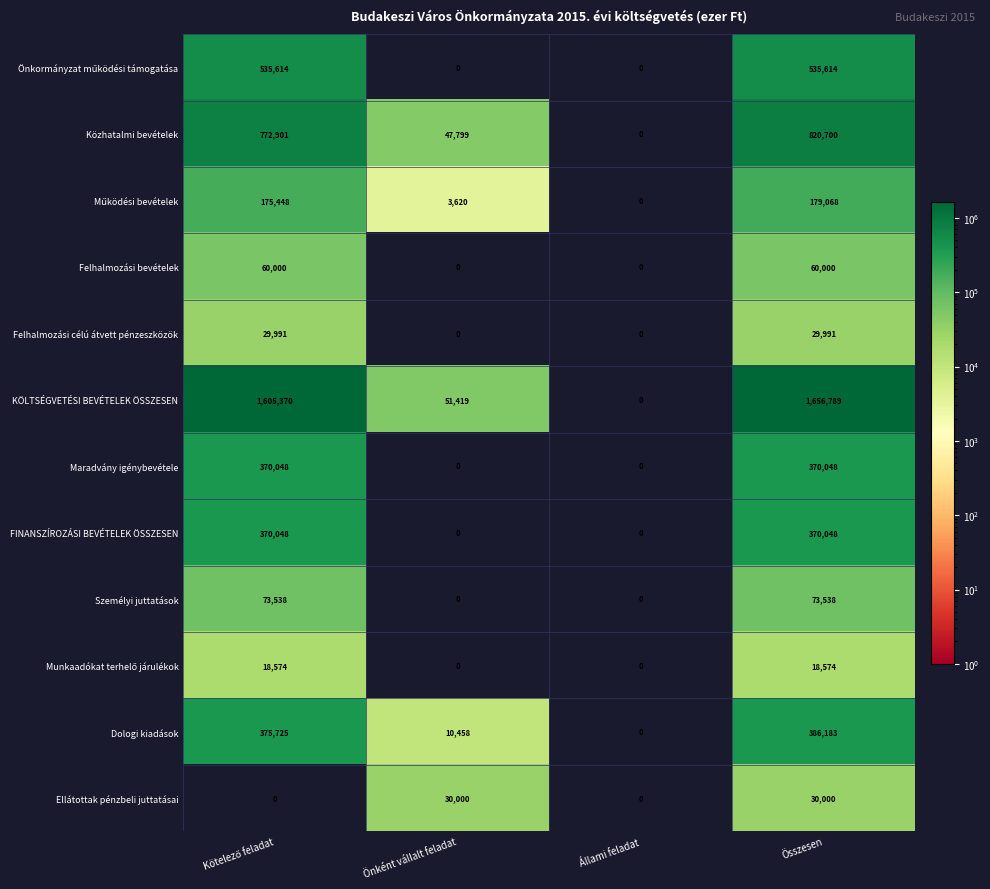

True or false: FINANSZÍROZÁSI BEVÉTELEK ÖSSZESEN has a value of 0 at Önként vállalt feladat.

True